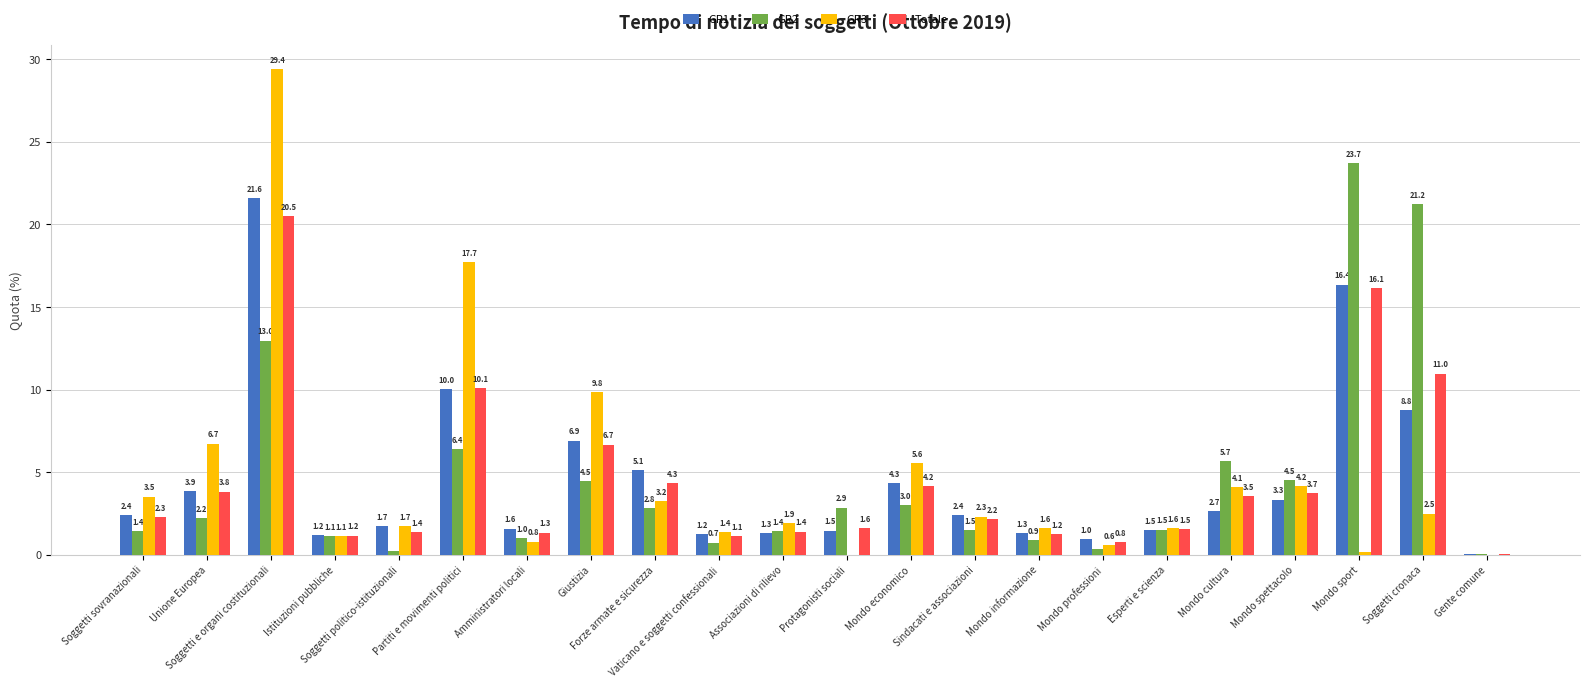

What value does the Totale series have at Unione Europea?

3.8